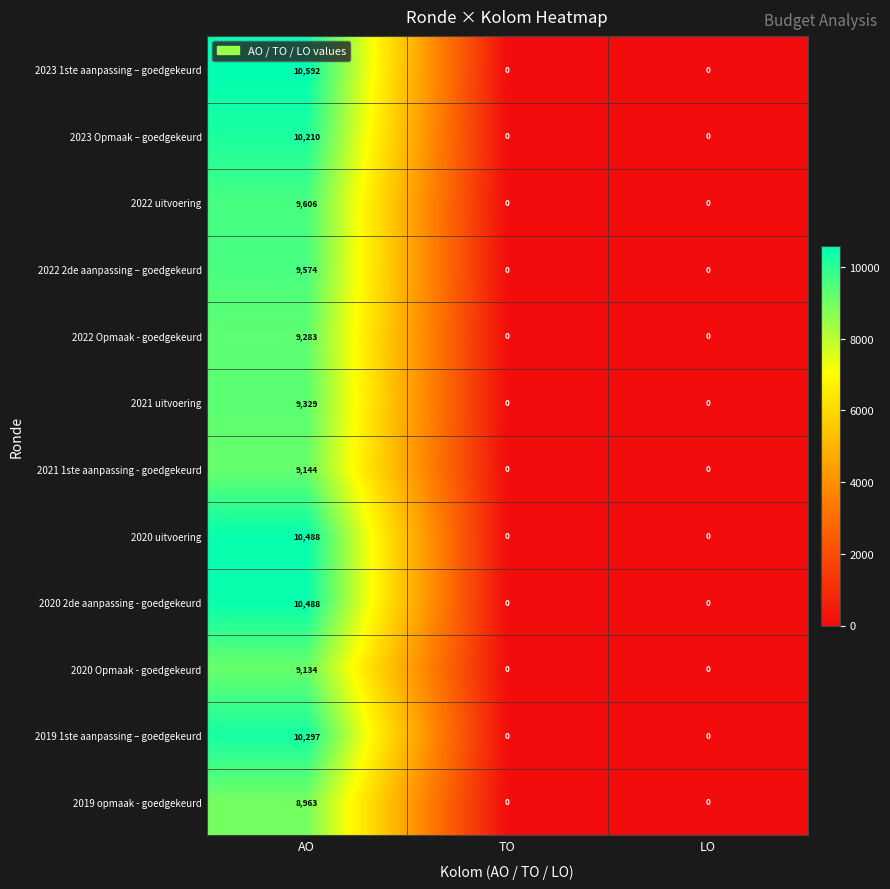

The 2022 2de aanpassing – goedgekeurd series shows 0 at LO. True or false?

True